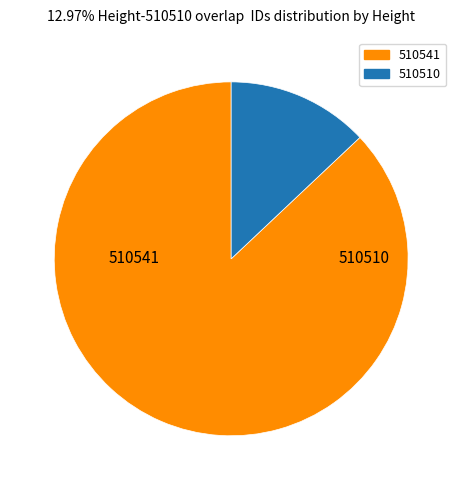

How many slices are in this pie chart?

2